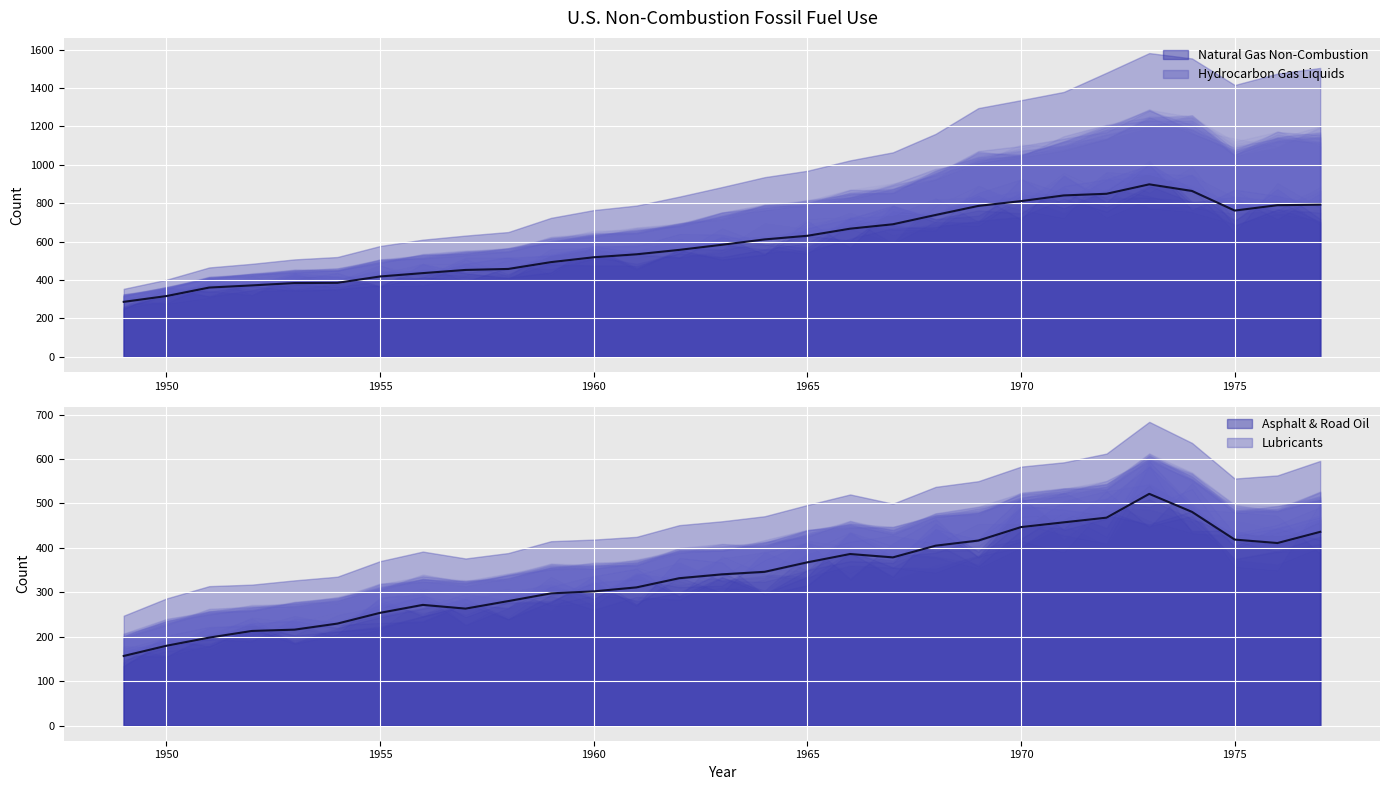

Which series changed the most between 1959 and 1965?

Natural Gas Non-Combustion